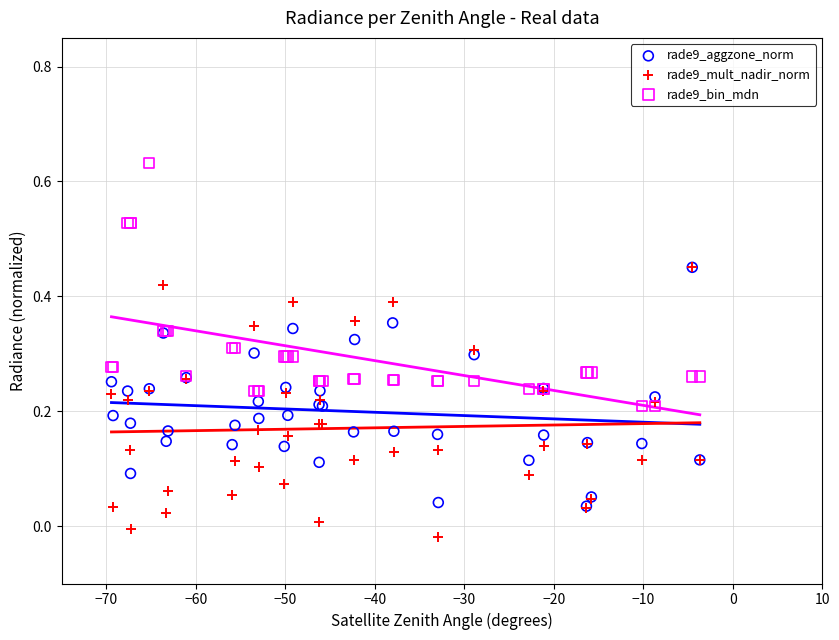

Which series contains the highest Y value?

rade9_bin_mdn